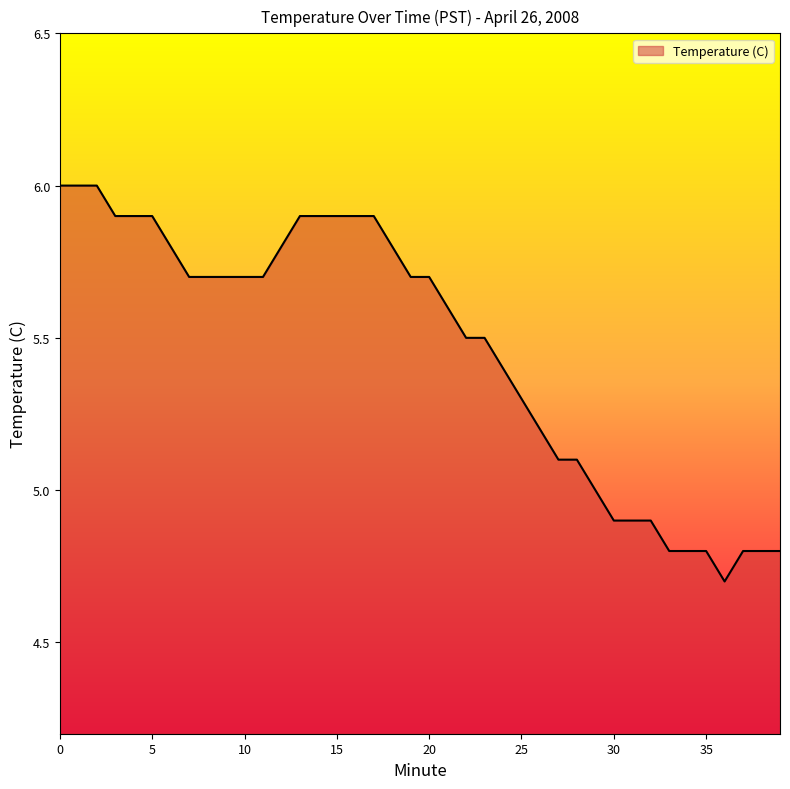

What is the smallest value displayed?

4.7